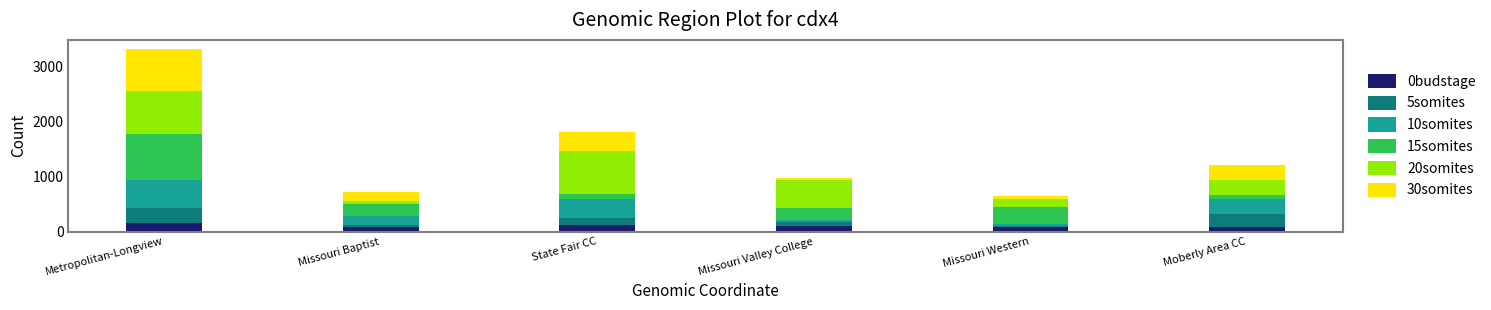

At which category is the sum across all series the highest?

Metropolitan-Longview